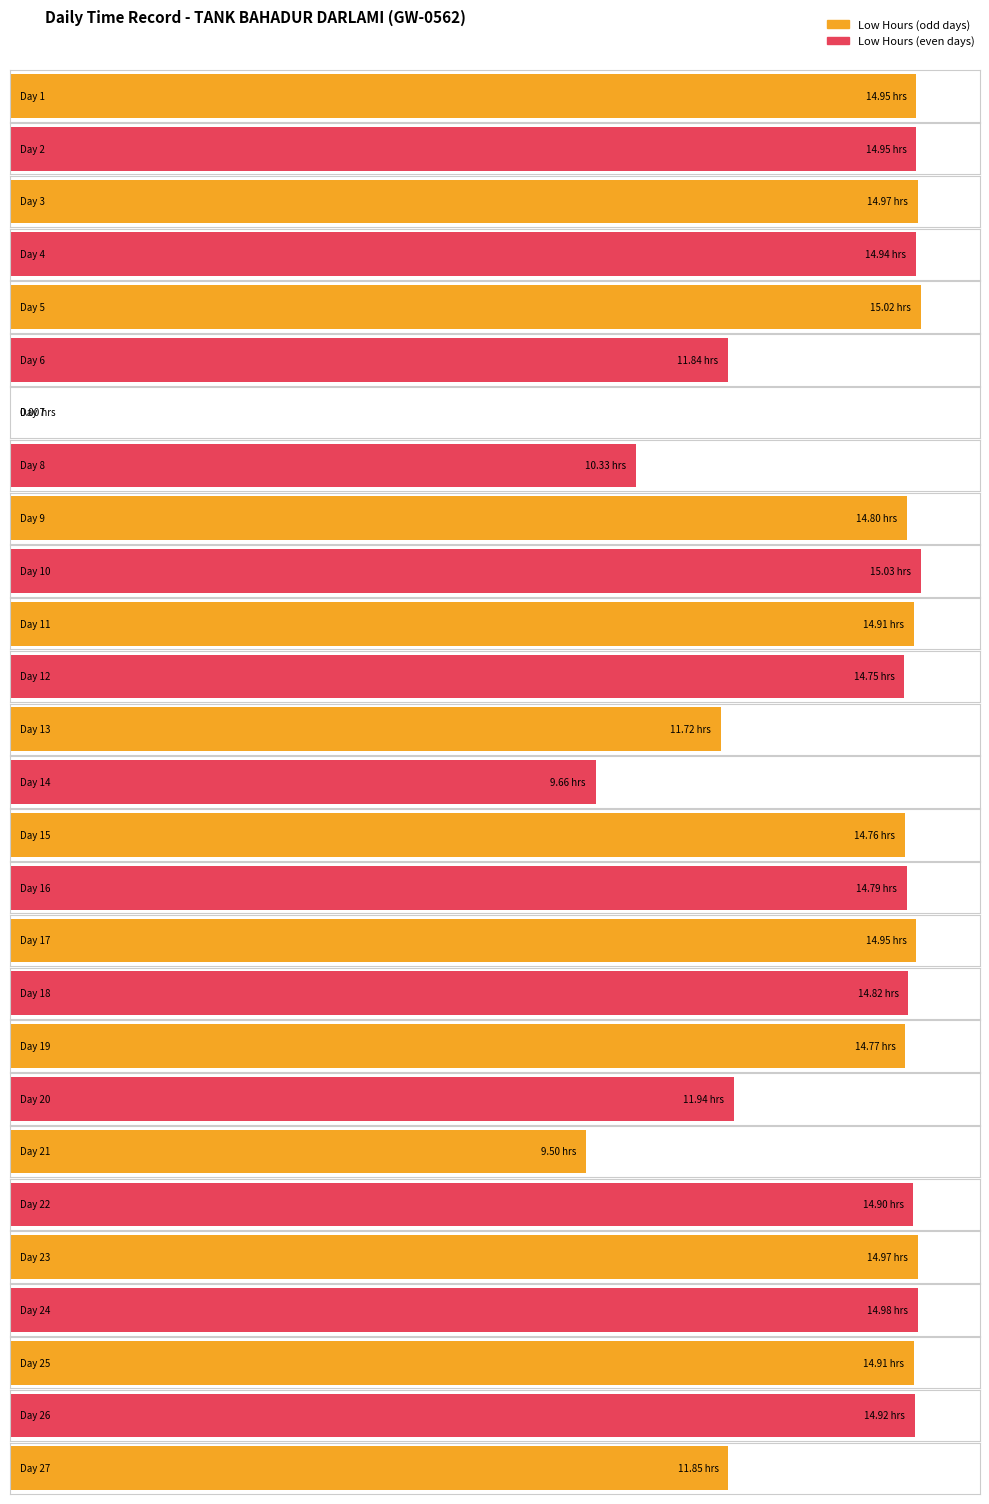

How many bars are there in each group?

2